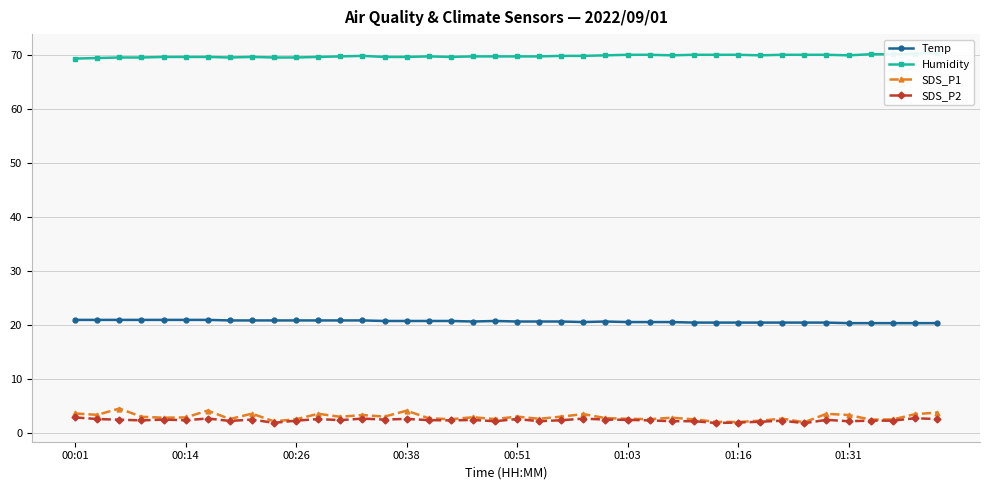

What is the minimum value for Temp?

20.3